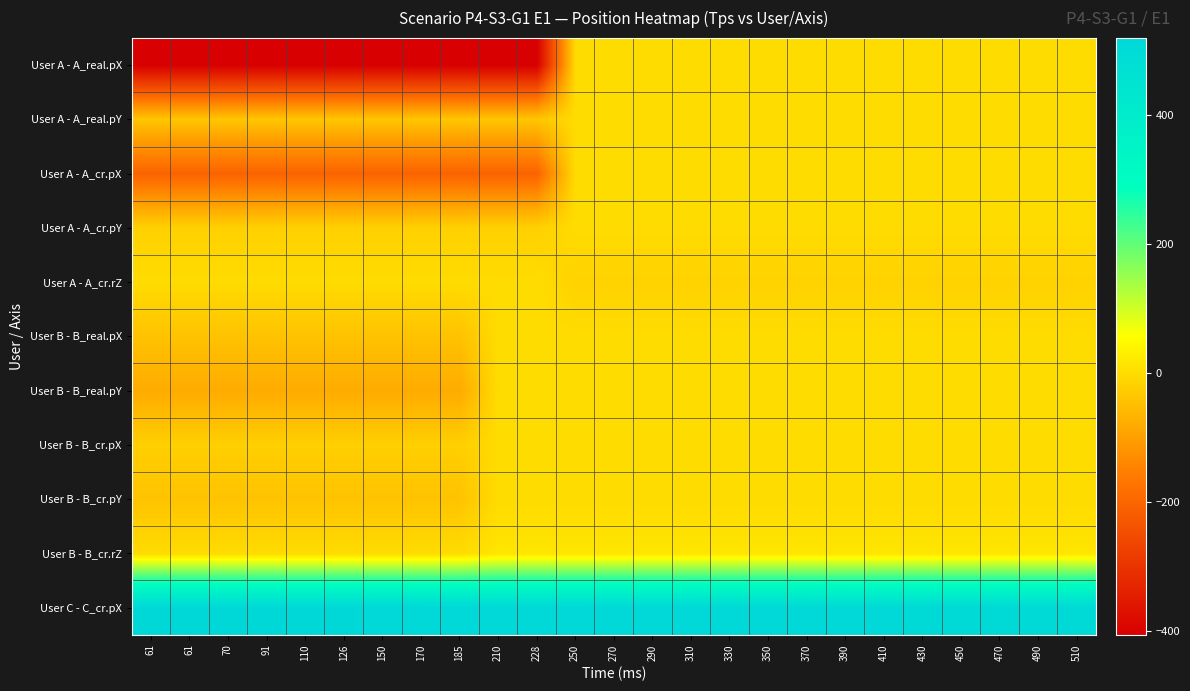

What is the total value across all series at 61?

-323.0